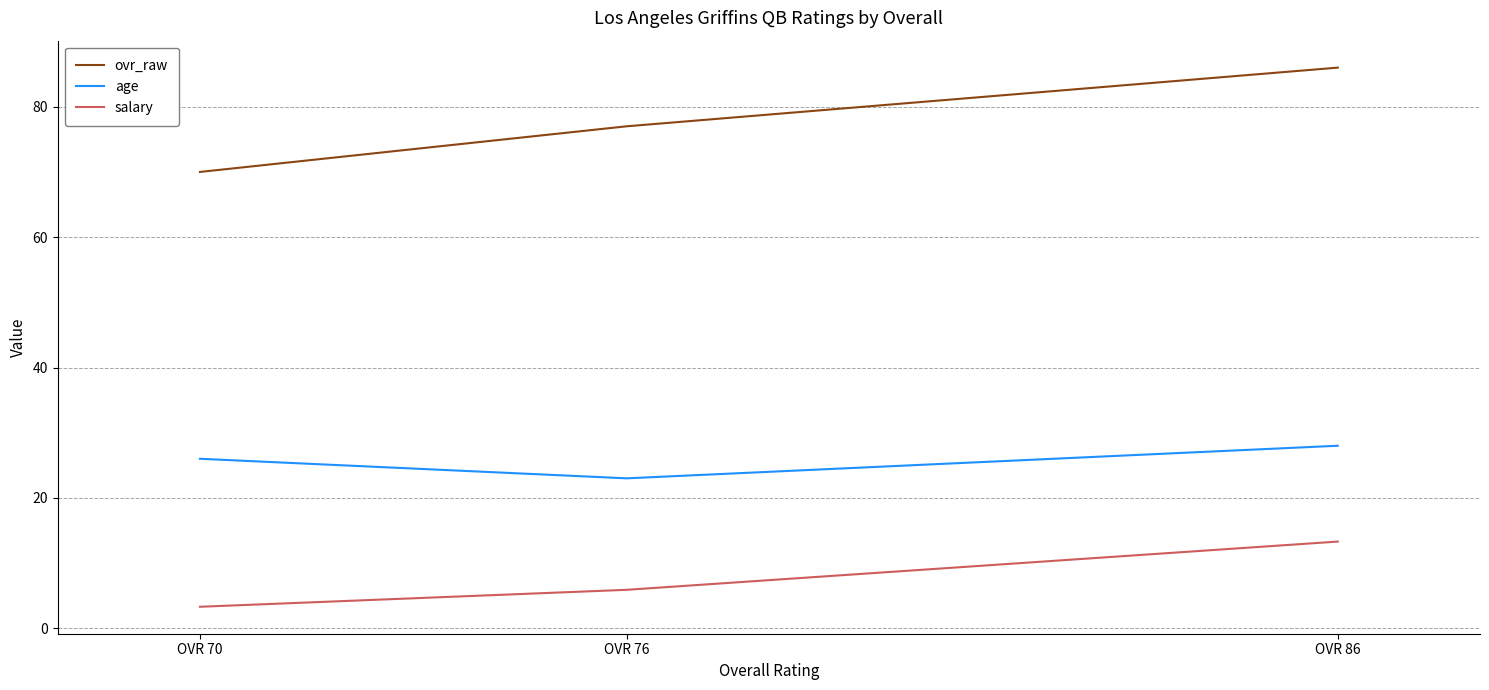

Rank the series by their maximum value, from highest to lowest.

ovr_raw, age, salary